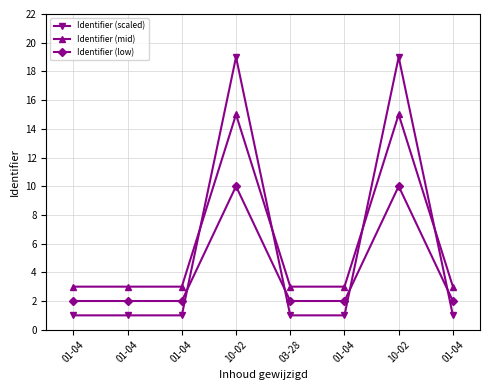

Reading right to left, extract all data points from this chart.

Identifier (scaled): 1.0	19.0	1.0	1.0	19.0	1.0	1.0	1.0
Identifier (mid): 3.0	15.0	3.0	3.0	15.0	3.0	3.0	3.0
Identifier (low): 2.0	10.0	2.0	2.0	10.0	2.0	2.0	2.0